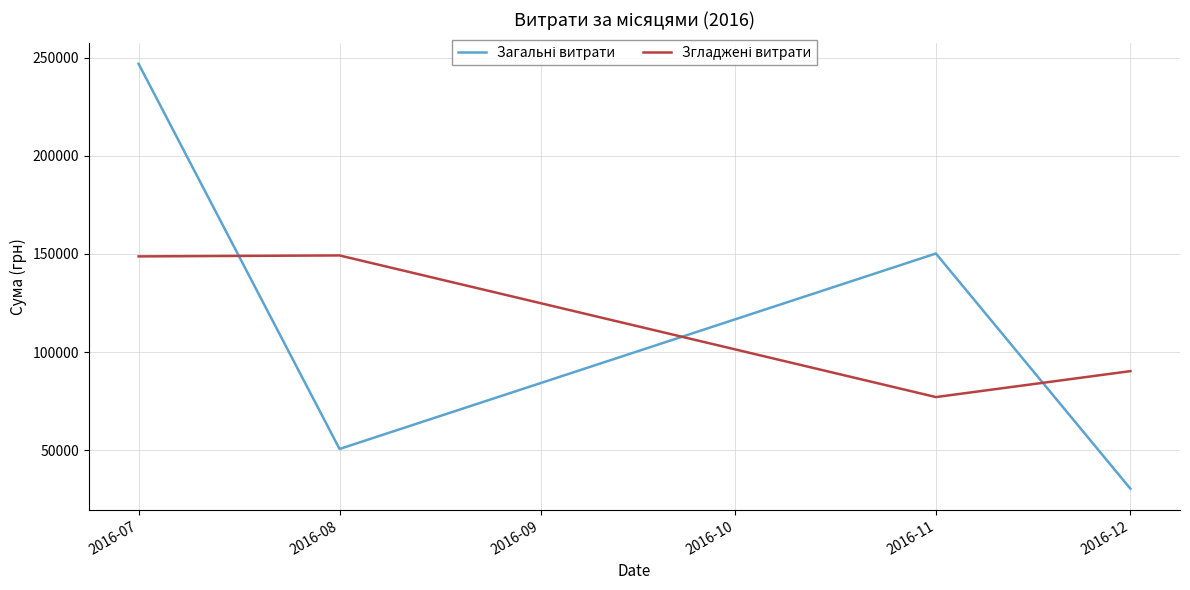

At how many categories does at least one series exceed 141465?

3